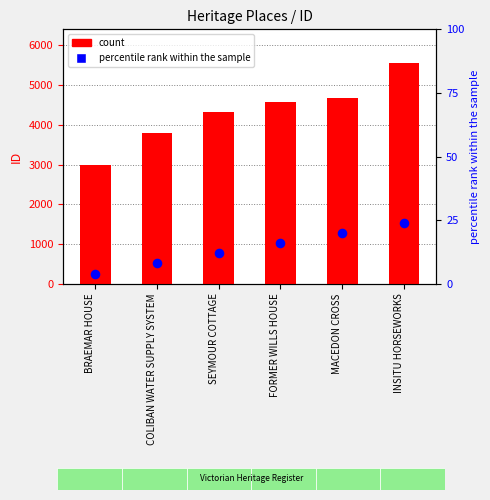

Which series has the widest spread of Y values?

count